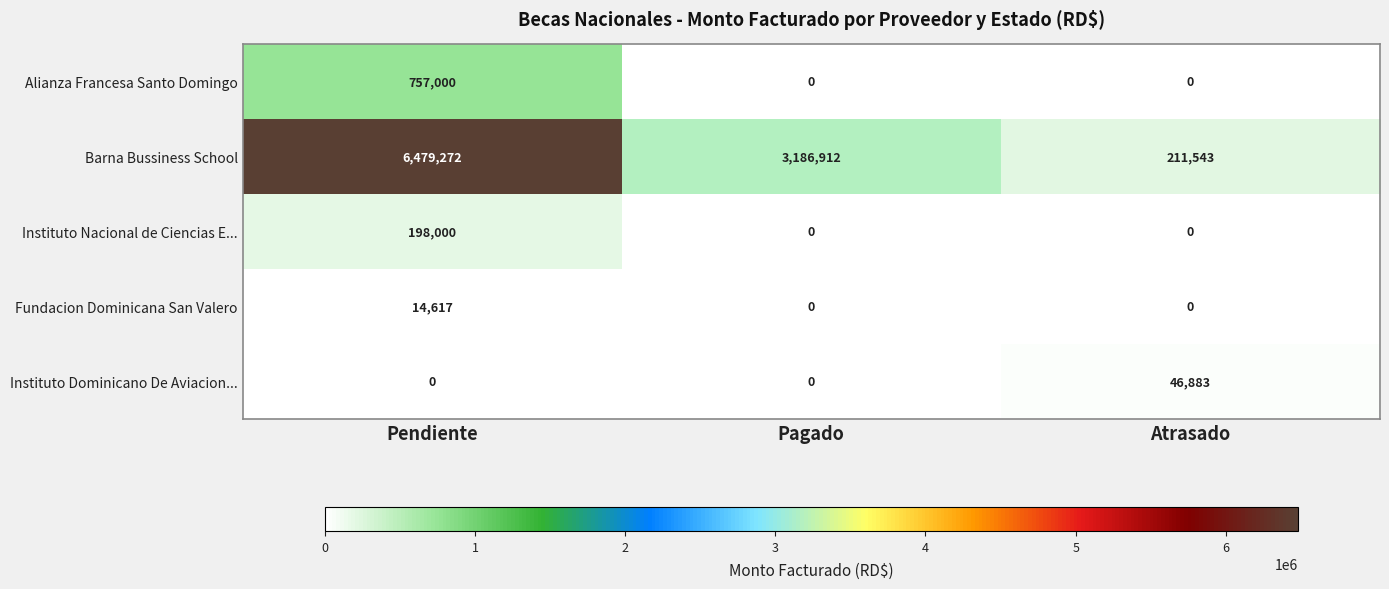

Reading left to right, list all the values displayed in this chart.

Alianza Francesa Santo Domingo: Pendiente=757000	Pagado=0	Atrasado=0
Barna Bussiness School: Pendiente=6479272	Pagado=3186912	Atrasado=211543
Instituto Nacional de Ciencias E...: Pendiente=198000	Pagado=0	Atrasado=0
Fundacion Dominicana San Valero: Pendiente=14617	Pagado=0	Atrasado=0
Instituto Dominicano De Aviacion...: Pendiente=0	Pagado=0	Atrasado=46883